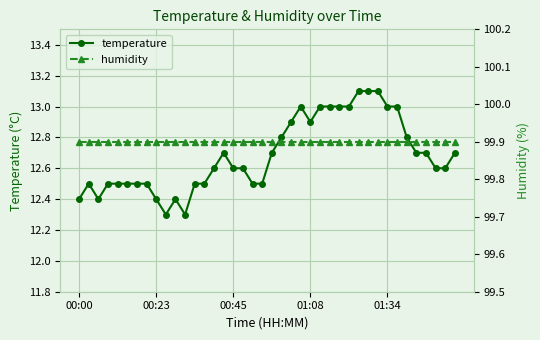

True or false: temperature has more than 0 interior local peaks.

True